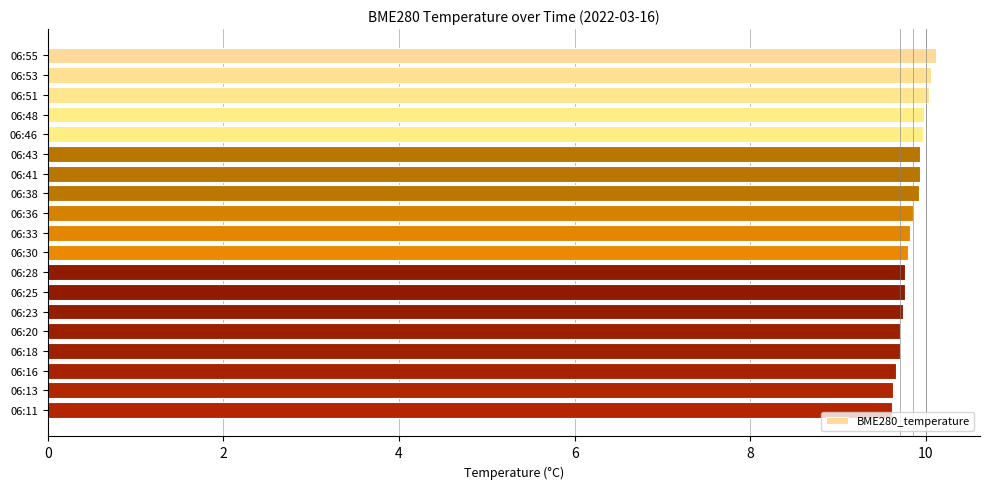

What is the value of the 18th bar from the top?

9.6